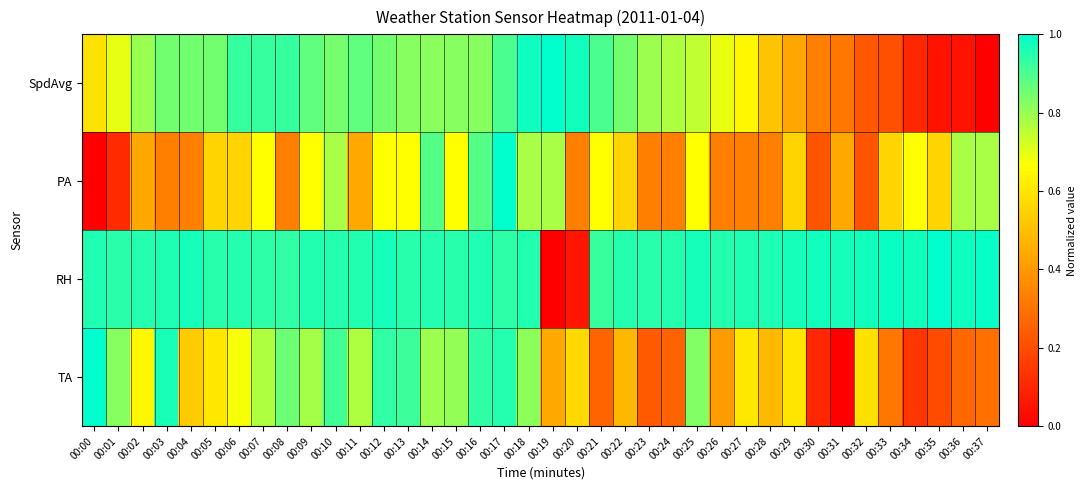

Which series has the largest total across all categories?

RH